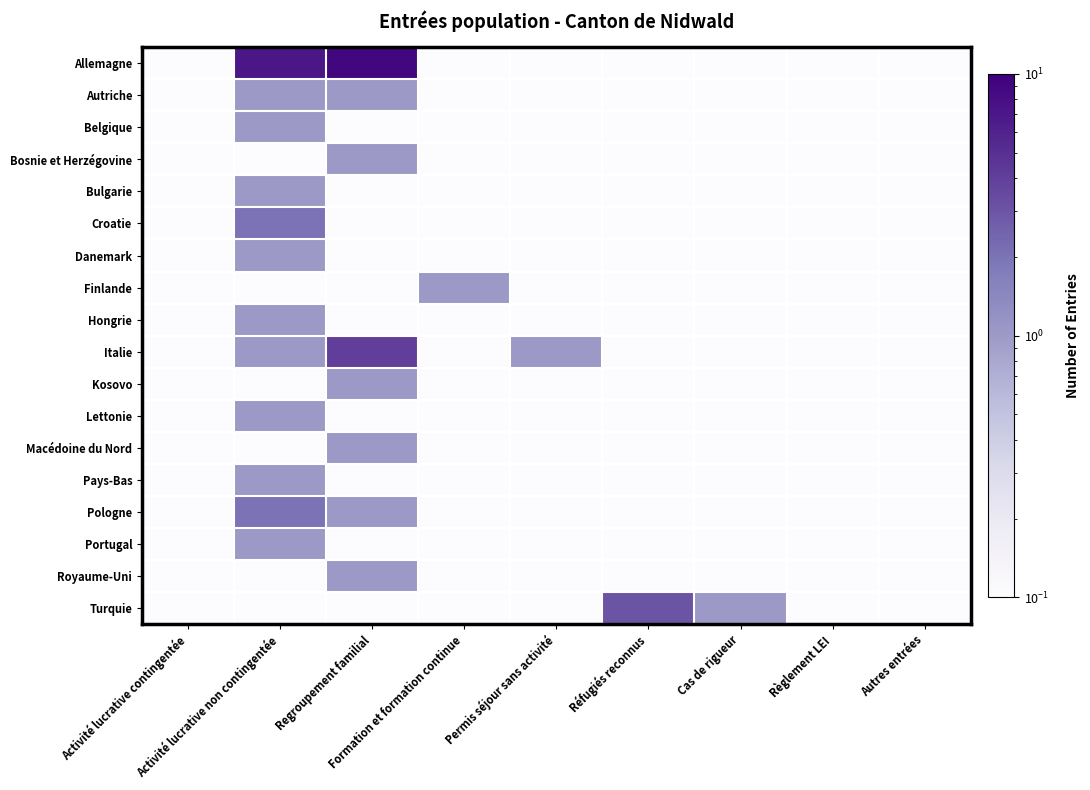

At which category does the chart reach its peak across all series?

Regroupement familial